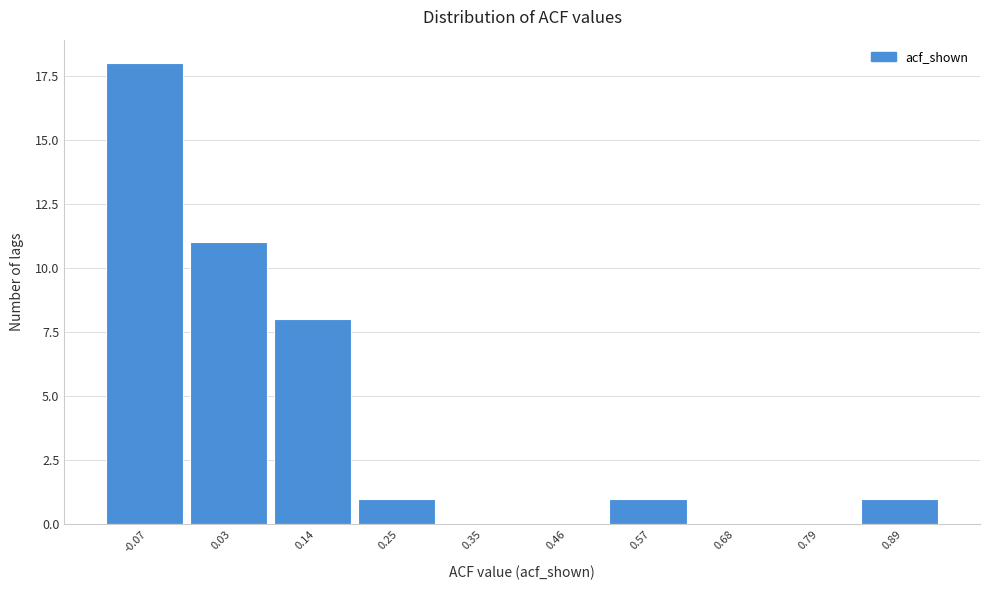

Reading left to right, what are all the values shown in this chart?

-0.07=18	0.03=11	0.14=8	0.25=1	0.35=0	0.46=0	0.57=1	0.68=0	0.79=0	0.89=1